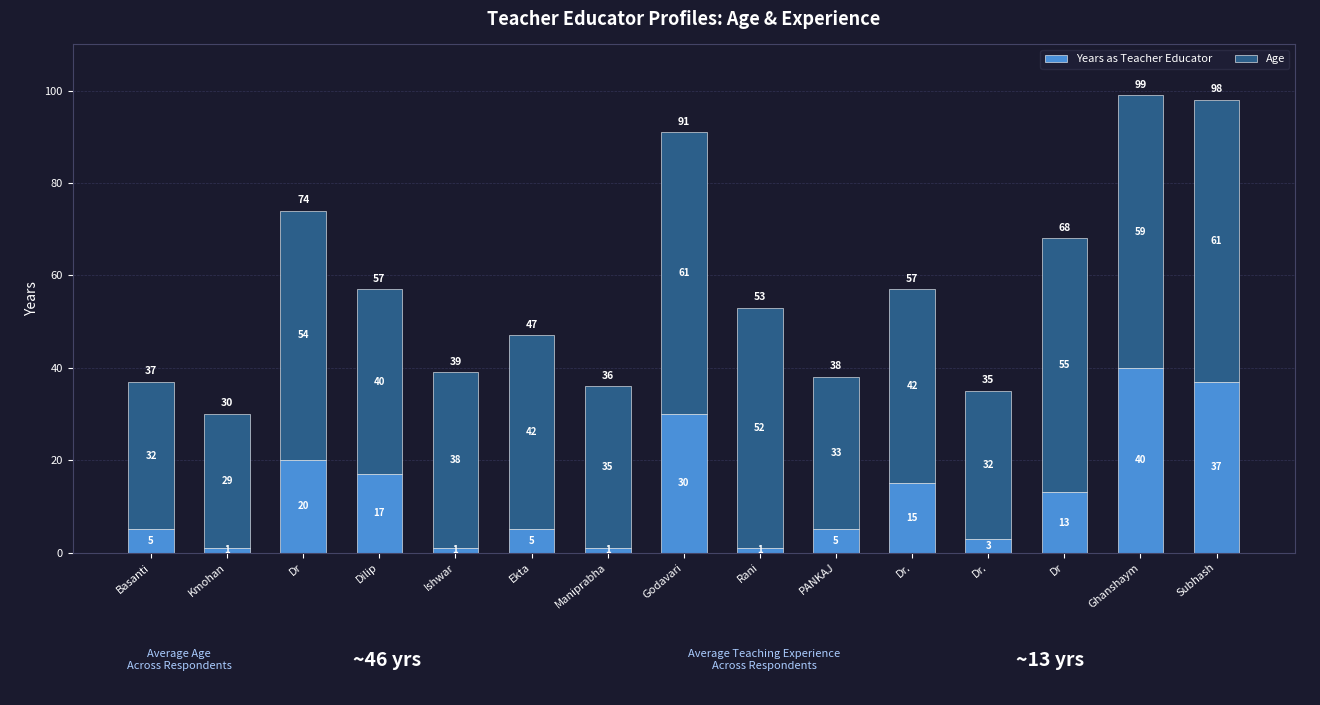

Which series has the largest range (max minus min)?

Years as Teacher Educator